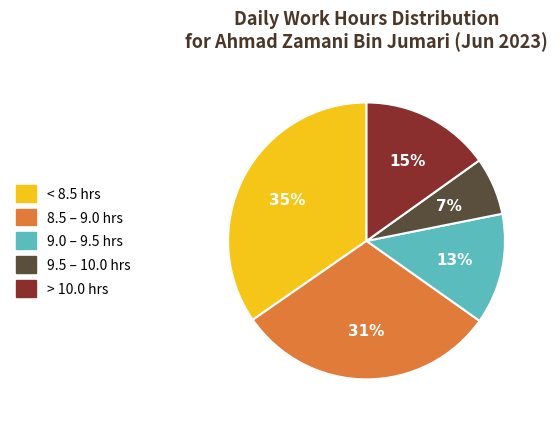

Rank the categories by value from highest to lowest.

< 8.5 hrs, 8.5 – 9.0 hrs, > 10.0 hrs, 9.0 – 9.5 hrs, 9.5 – 10.0 hrs